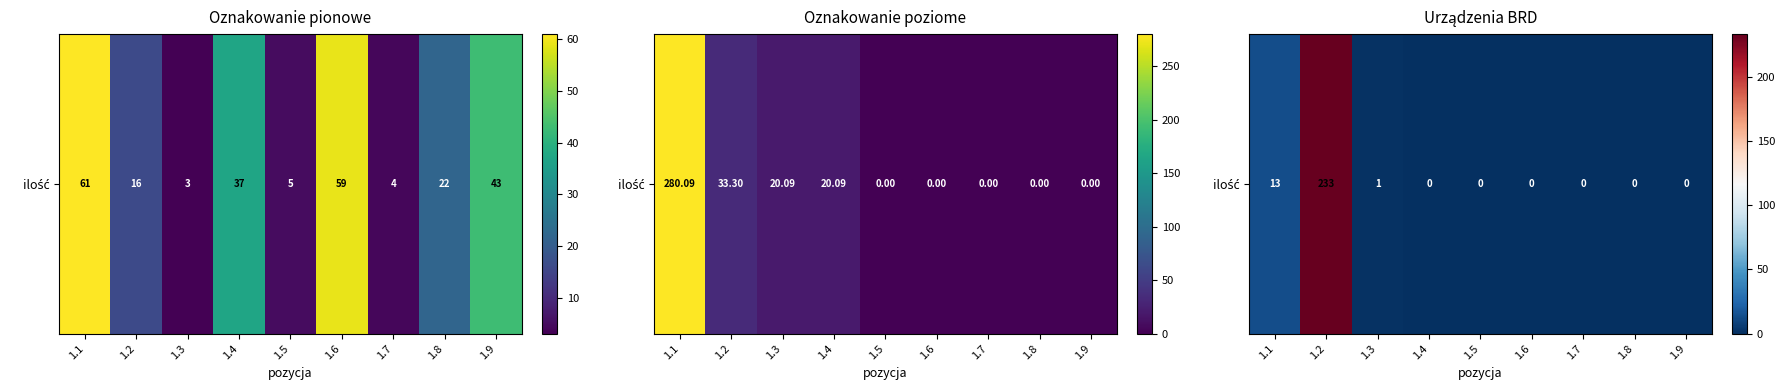

What is the change in value from 1.2 to 1.8?

-233